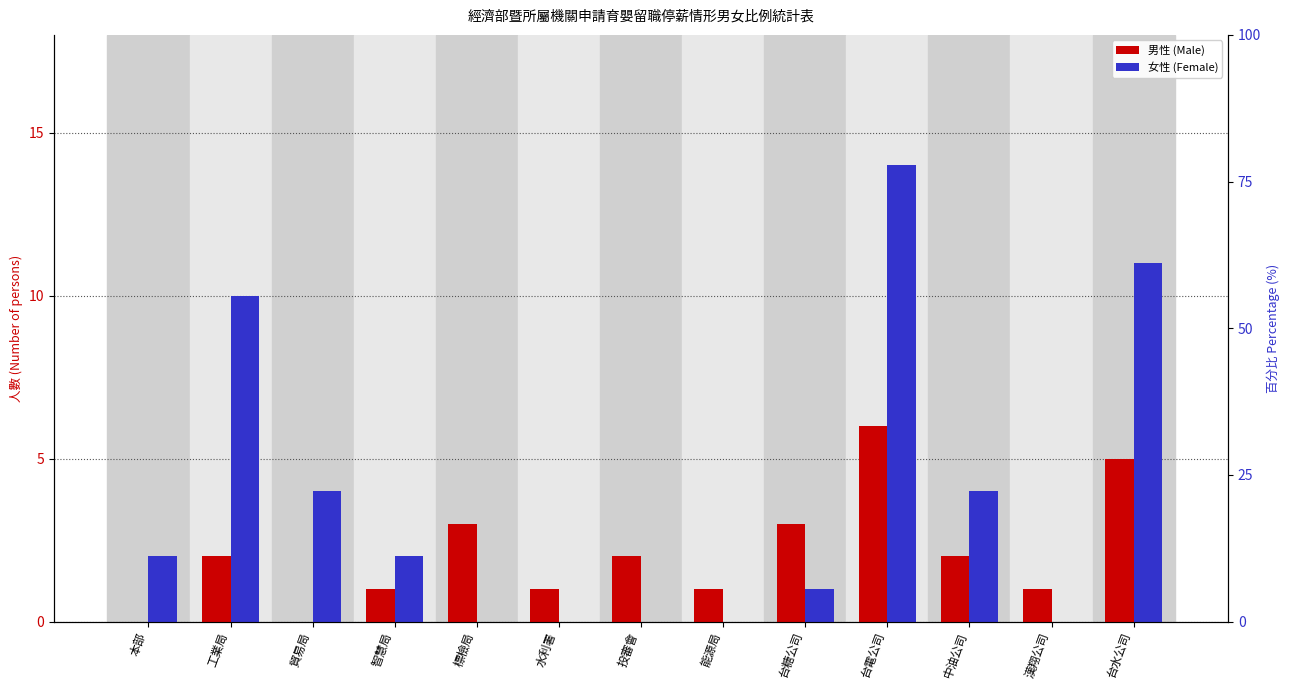

Reading left to right, list all the values displayed in this chart.

男性 (Male): 本部=0	工業局=2	貿易局=0	智慧局=1	標檢局=3	水利署=1	投審會=2	能源局=1	台糖公司=3	台電公司=6	中油公司=2	漢翔公司=1	台水公司=5
女性 (Female): 本部=2	工業局=10	貿易局=4	智慧局=2	標檢局=0	水利署=0	投審會=0	能源局=0	台糖公司=1	台電公司=14	中油公司=4	漢翔公司=0	台水公司=11